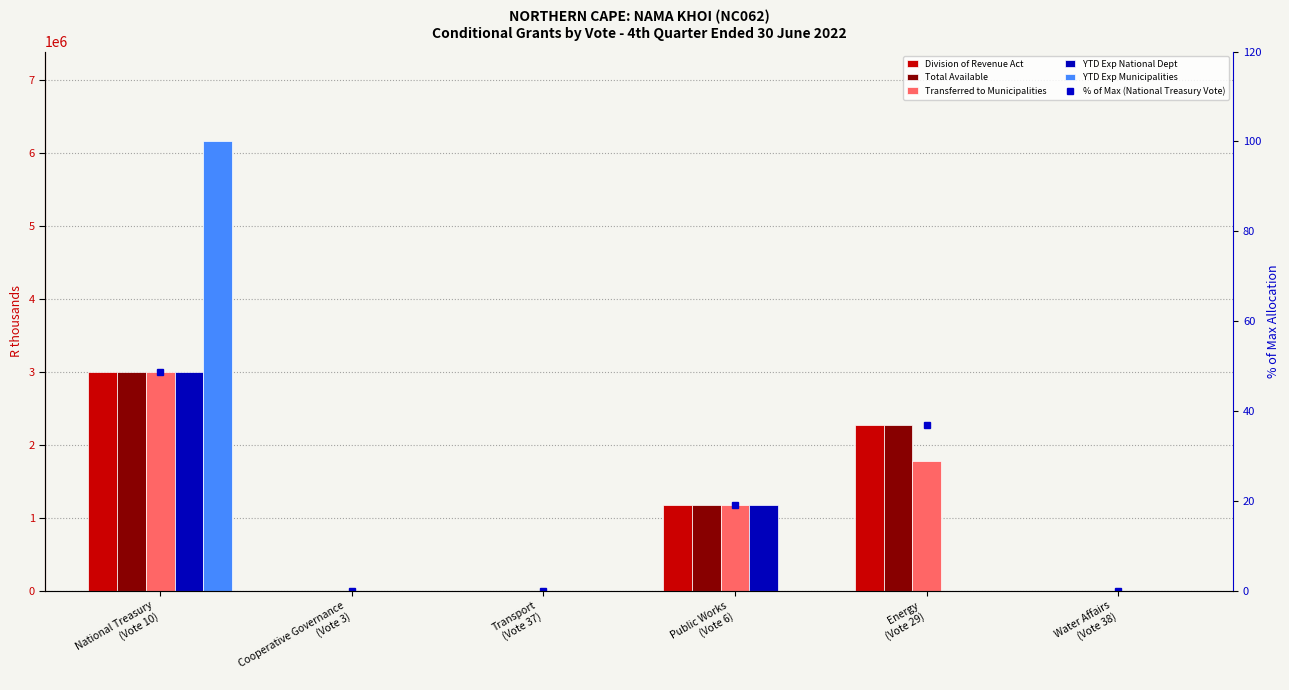

What is the highest value of the Total Available series?

3000000.0